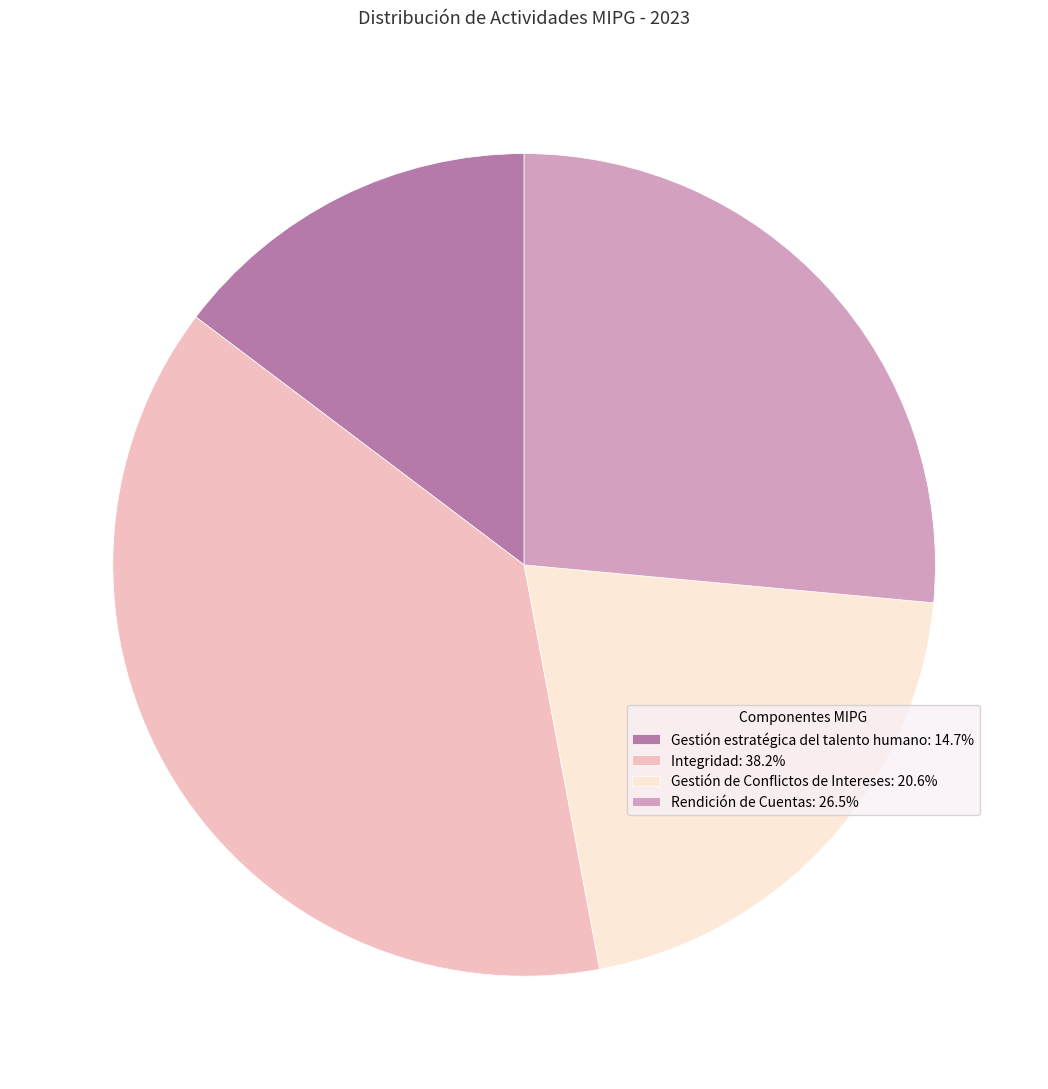

Which slice is the smallest?

Gestión estratégica del talento humano